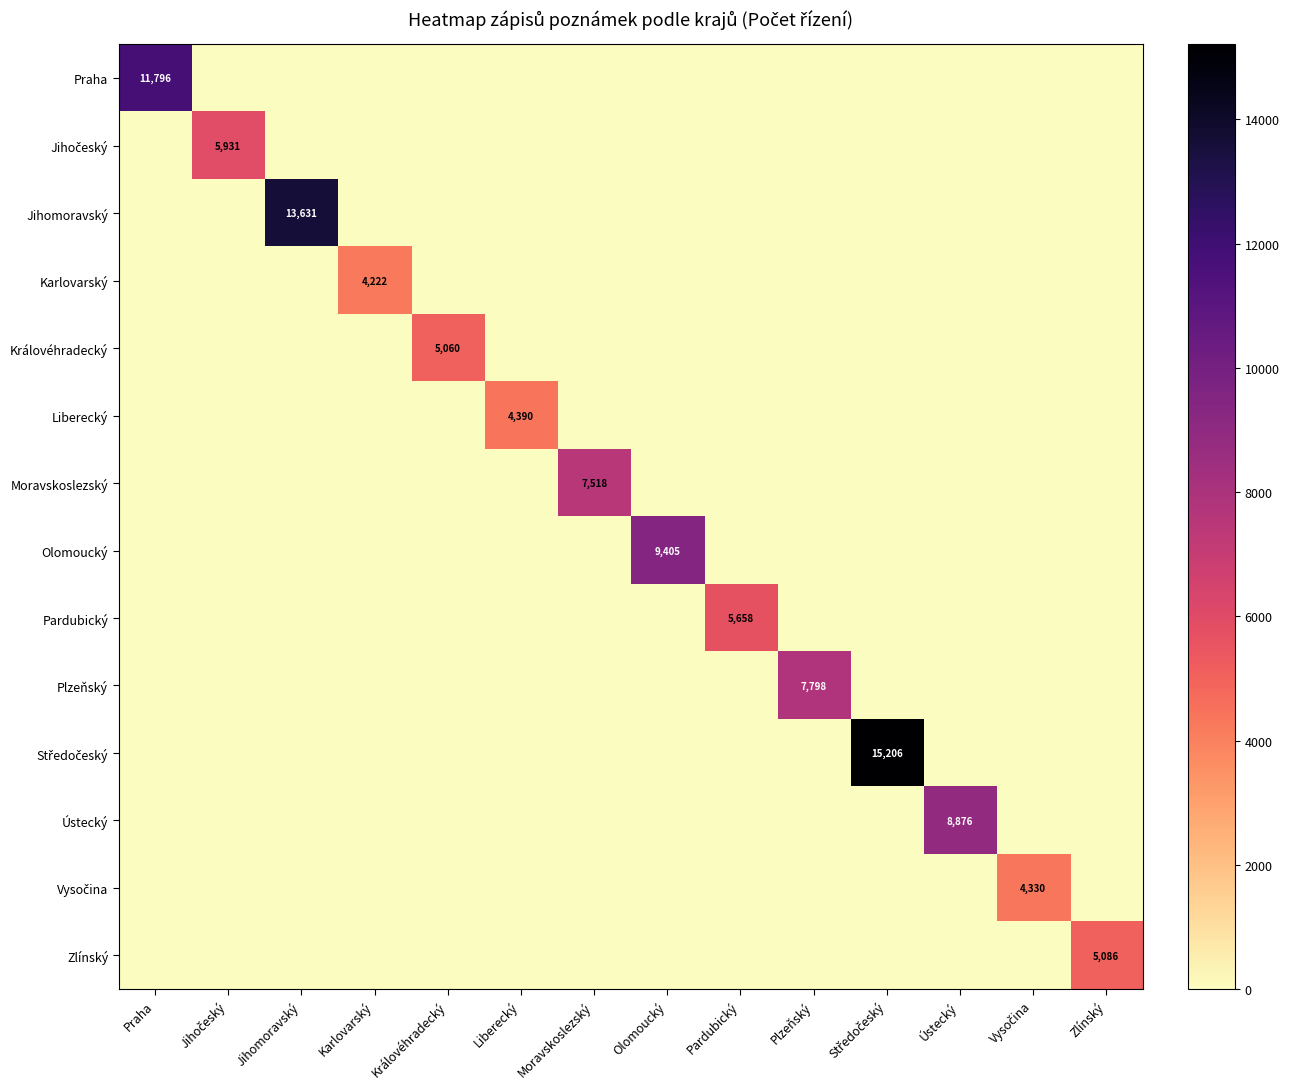

Is it true that Praha equals 0 at Jihomoravský?

True